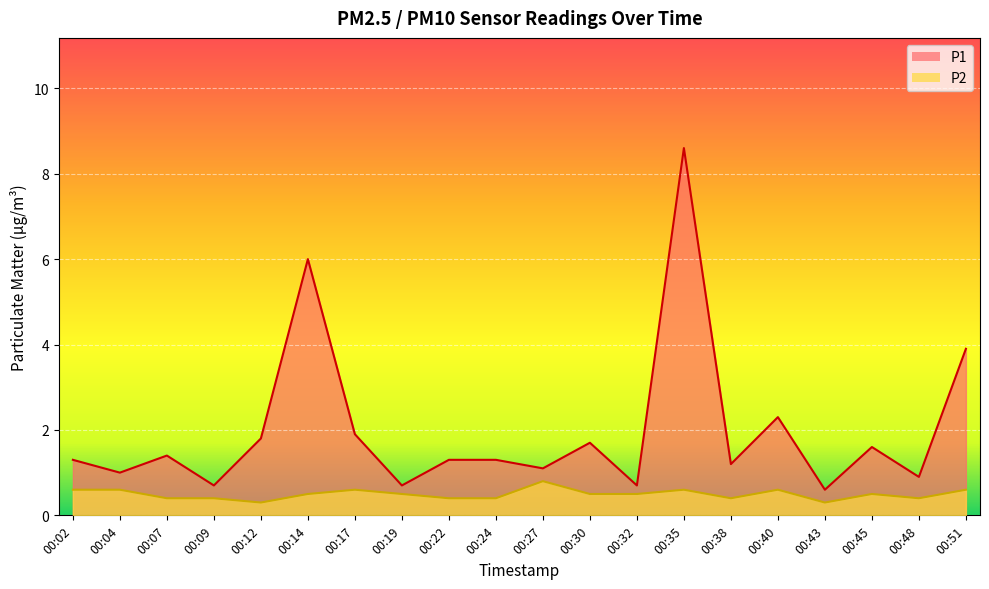

True or false: P1 and P2 intersect in this chart.

False